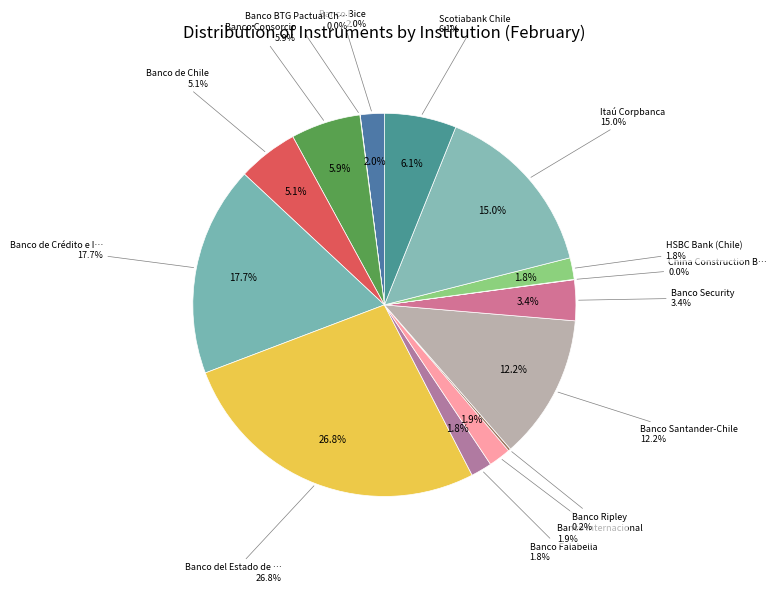

Rank the categories by value from lowest to highest.

Banco BTG Pactual Chile, China Construction Bank, Banco Ripley, Banco Falabella, HSBC Bank (Chile), Banco Internacional, Banco Bice, Banco Security, Banco de Chile, Banco Consorcio, Scotiabank Chile, Banco Santander-Chile, Itaú Corpbanca, Banco de Crédito e Inversiones, Banco del Estado de Chile